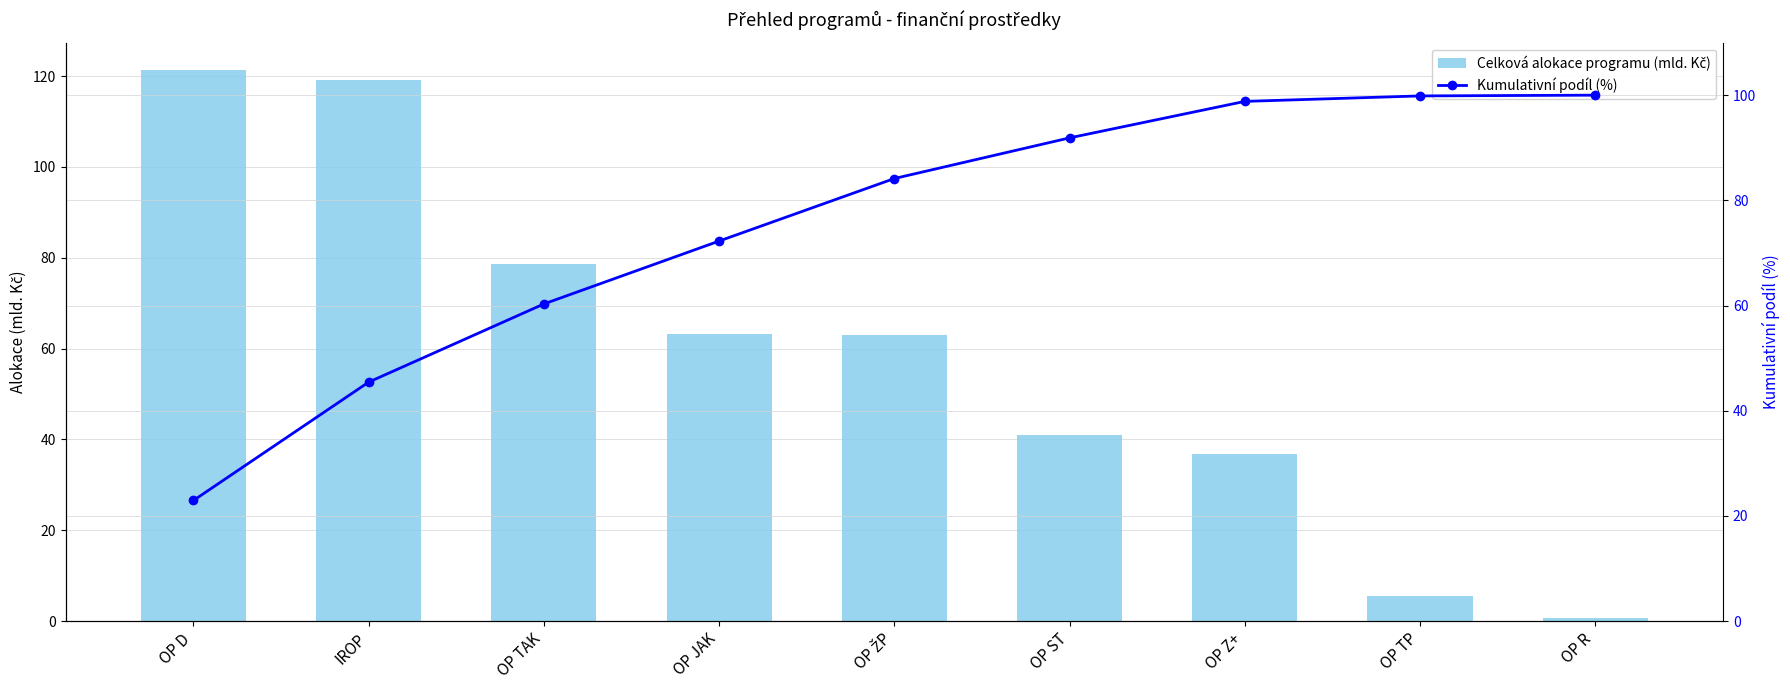

What is the smallest value displayed?

0.8